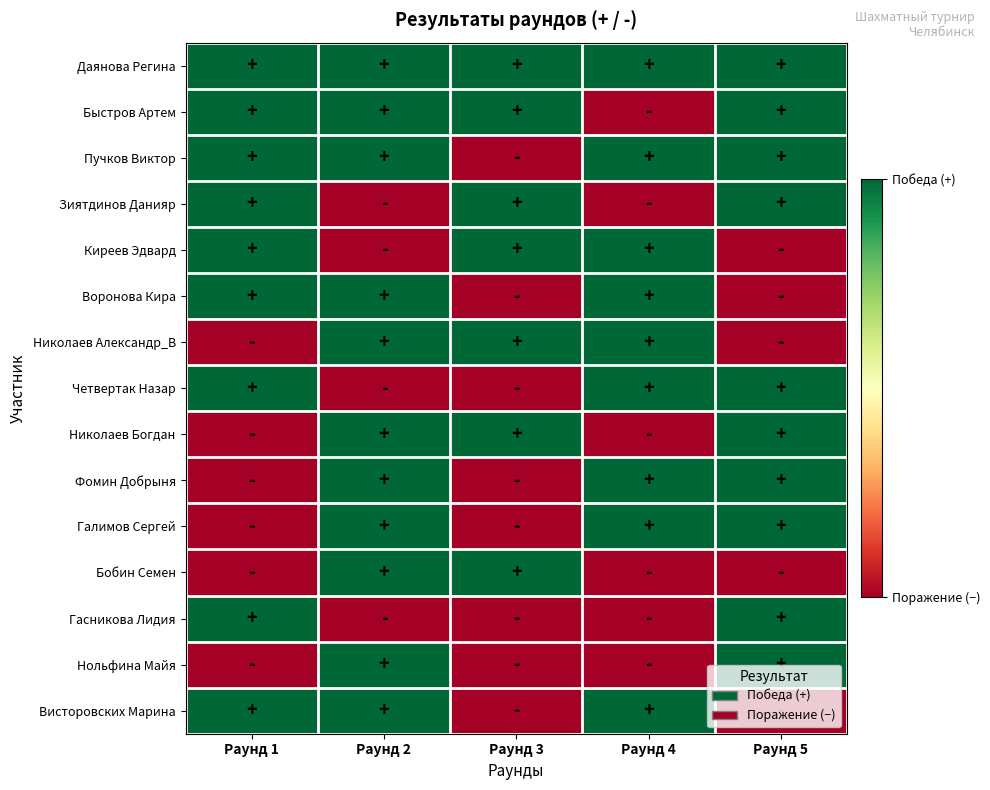

Rank the series at Раунд 3 from highest to lowest value.

Даянова Регина, Быстров Артем, Зиятдинов Данияр, Киреев Эдвард, Николаев Александр_В, Николаев Богдан, Бобин Семен, Пучков Виктор, Воронова Кира, Четвертак Назар, Фомин Добрыня, Галимов Сергей, Гасникова Лидия, Нольфина Майя, Висторовских Марина